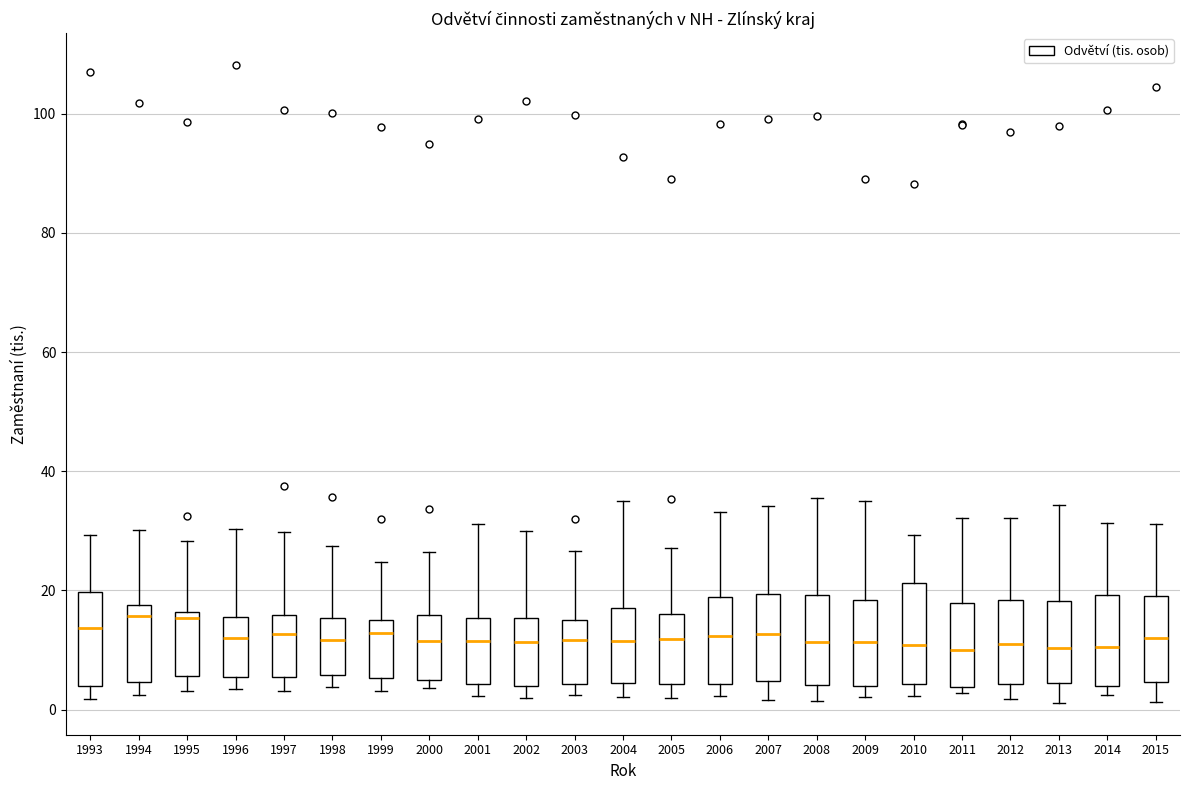

Reading left to right, transcribe this box plot: for each box, give where its median line is, the range the box spans, and where its two whiskers end, as read against the y-axis. The values are not printed on the chart, so give them approximately, as read against the axis.

1993: median 14, box 4 to 20, whiskers 2 to 30
1994: median 16, box 4 to 18, whiskers 2 to 30
1995: median 16 (just below the box's upper edge), box 6 to 16, whiskers 4 to 28
1996: median 12, box 6 to 16, whiskers 4 to 30
1997: median 12, box 6 to 16, whiskers 4 to 30
1998: median 12, box 6 to 16, whiskers 4 to 28
1999: median 12, box 6 to 16, whiskers 4 to 24
2000: median 12, box 4 to 16, whiskers 4 (just below the box's lower edge) to 26
2001: median 12, box 4 to 16, whiskers 2 to 32
2002: median 12, box 4 to 16, whiskers 2 to 30
2003: median 12, box 4 to 14, whiskers 2 to 26
2004: median 12, box 4 to 18, whiskers 2 to 36
2005: median 12, box 4 to 16, whiskers 2 to 28
2006: median 12, box 4 to 18, whiskers 2 to 34
2007: median 12, box 4 to 20, whiskers 2 to 34
2008: median 12, box 4 to 20, whiskers 2 to 36
2009: median 12, box 4 to 18, whiskers 2 to 36
2010: median 10, box 4 to 22, whiskers 2 to 30
2011: median 10, box 4 to 18, whiskers 2 to 32
2012: median 10, box 4 to 18, whiskers 2 to 32
2013: median 10, box 4 to 18, whiskers 2 to 34
2014: median 10, box 4 to 20, whiskers 2 to 32
2015: median 12, box 4 to 20, whiskers 2 to 32